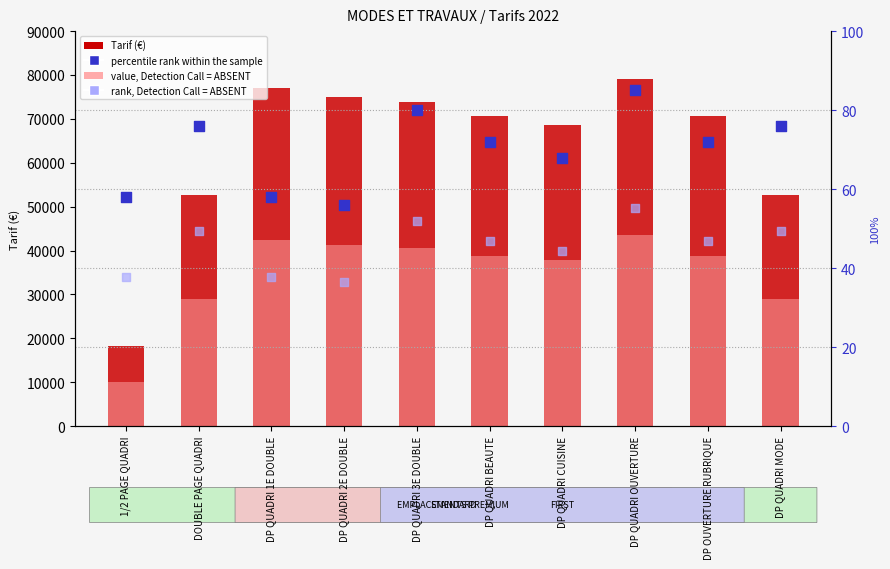

Which series has the largest total across all categories?

Tarif (€)